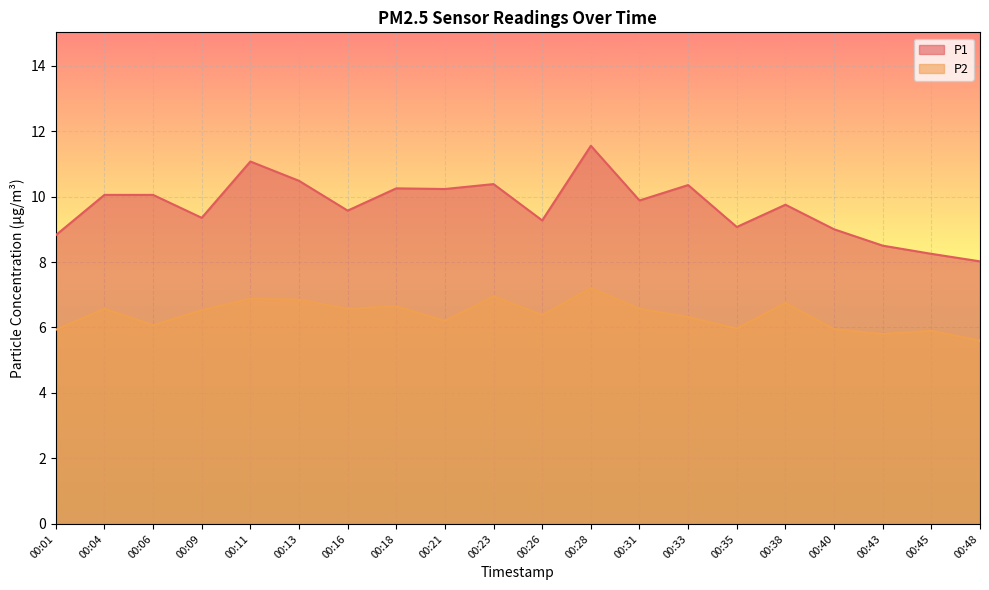

What is the maximum value for P2?

7.2